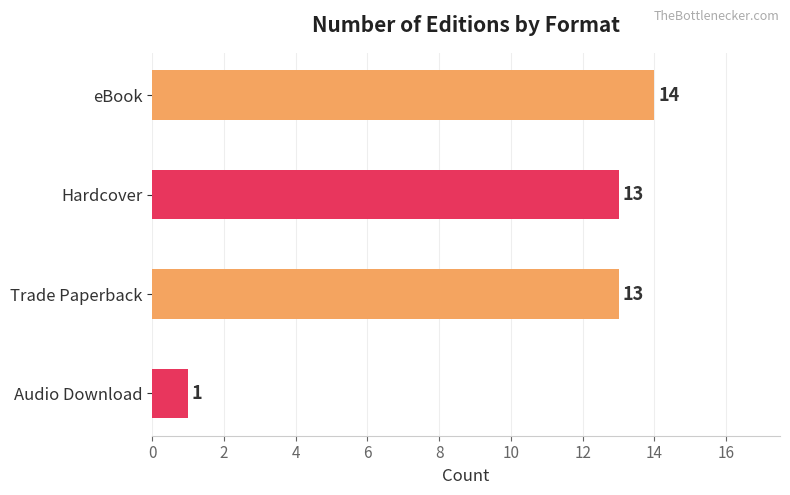

Approximately how many times larger is the value at Trade Paperback compared to eBook?

0.9